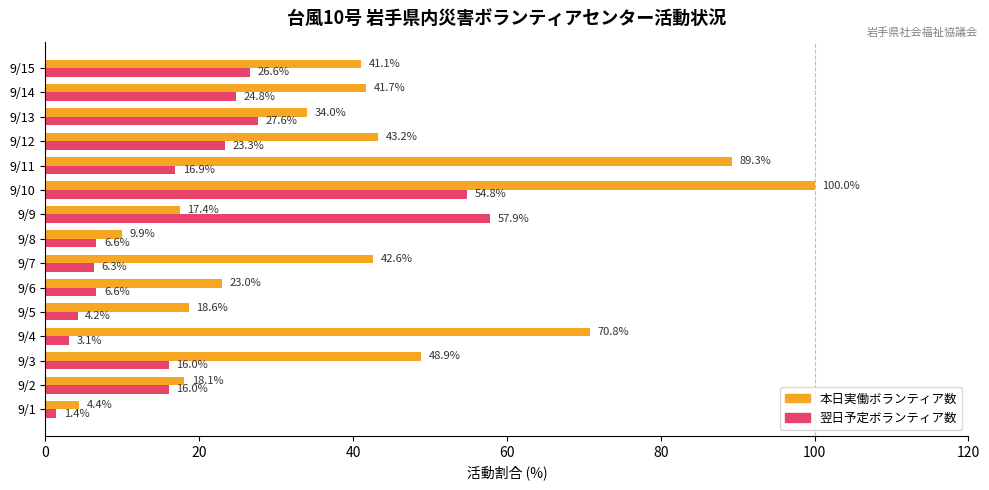

What is the smallest value displayed?

1.4